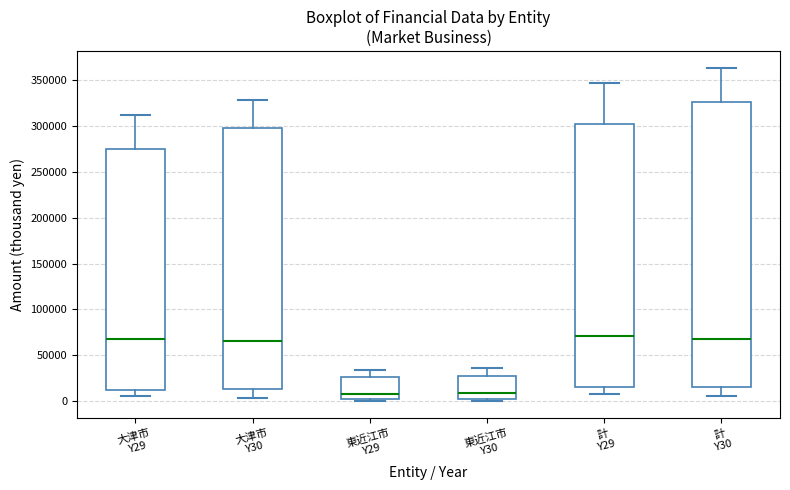

Reading left to right, transcribe this box plot: for each box, give where its median line is, the range the box spans, and where its two whiskers end, as read against the y-axis. The values are not printed on the chart, so give them approximately, as read against the axis.

大津市 Y29: median 70000, box 10000 to 275000, whiskers 5000 to 310000
大津市 Y30: median 65000, box 15000 to 300000, whiskers 5000 to 330000
東近江市 Y29: median 10000, box 5000 to 25000, whiskers 0 to 35000
東近江市 Y30: median 10000, box 5000 to 25000, whiskers 0 to 35000
計 Y29: median 70000, box 15000 to 300000, whiskers 10000 to 345000
計 Y30: median 70000, box 15000 to 325000, whiskers 5000 to 365000